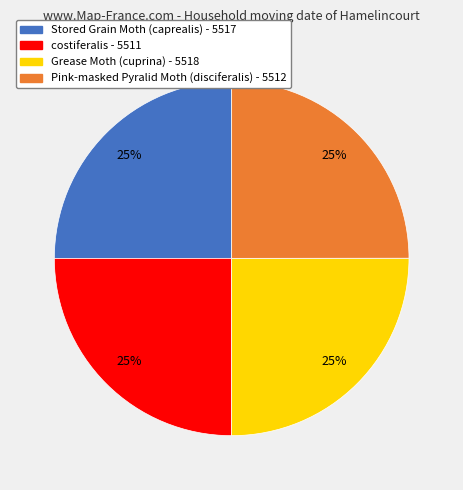

True or false: Pink-masked Pyralid Moth (disciferalis) - 5512 accounts for 25% of the total.

True